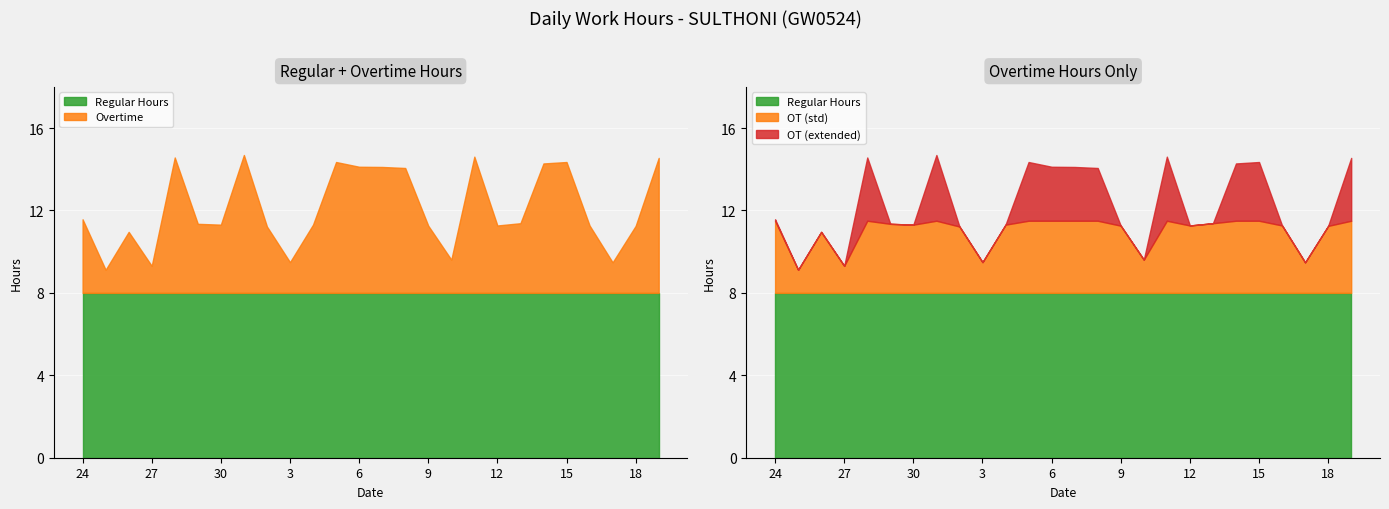

How many values in the Overtime series exceed 3?

20